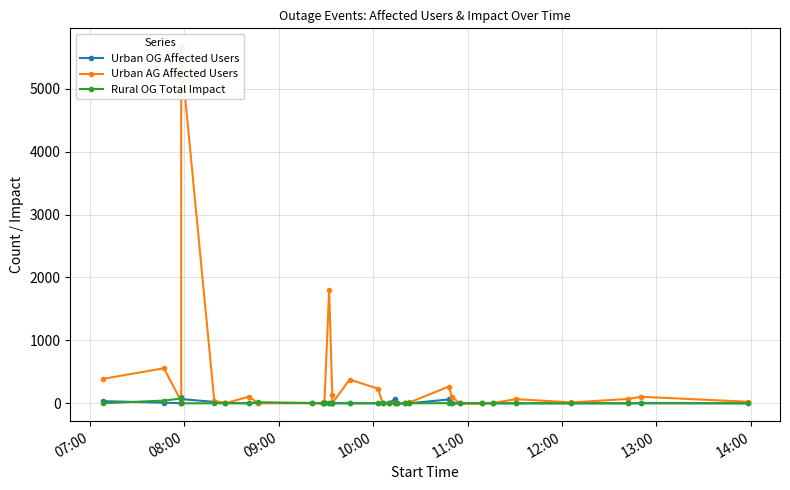

How many lines are shown in the chart?

3